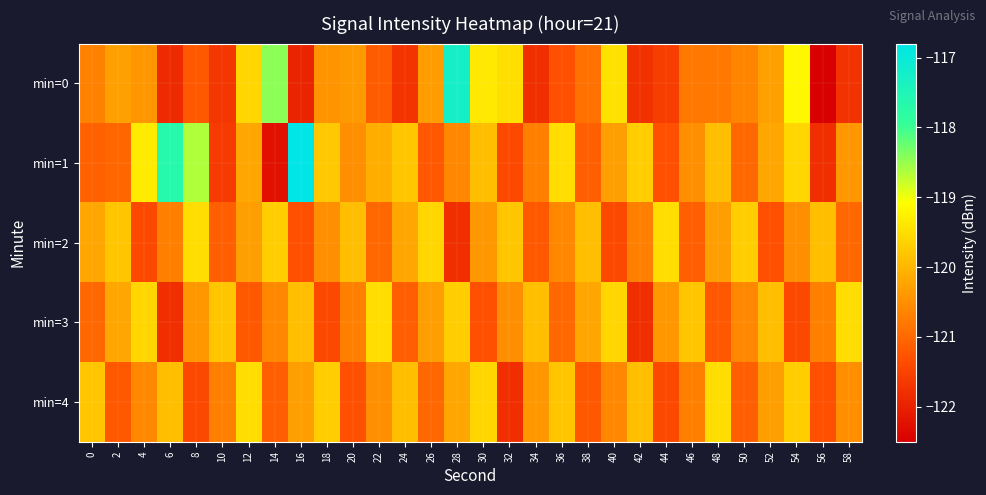

Between 22 and 50, which is larger?

50